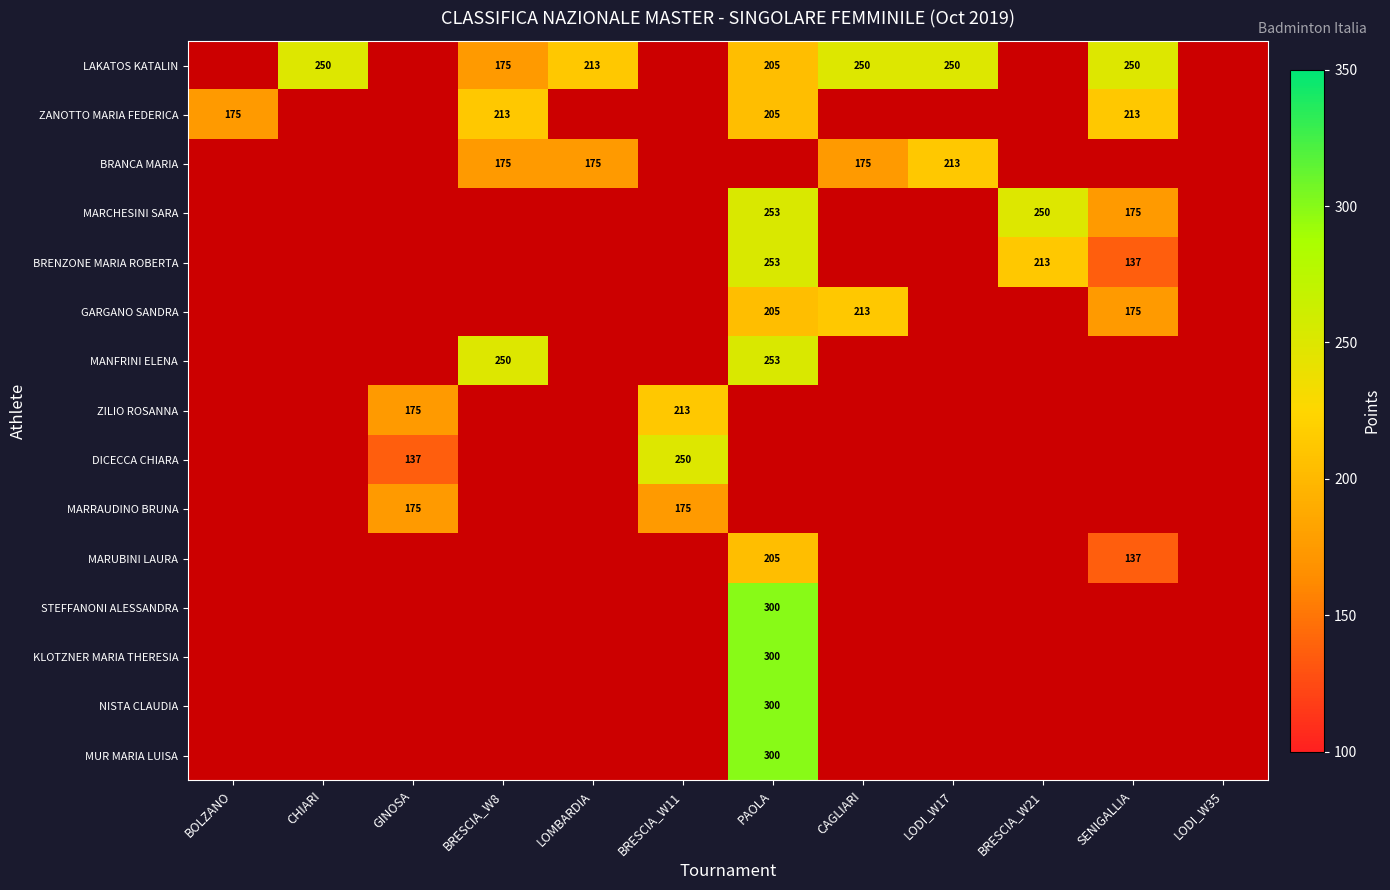

Is it true that MARRAUDINO BRUNA equals 241 at BRESCIA_W11?

False